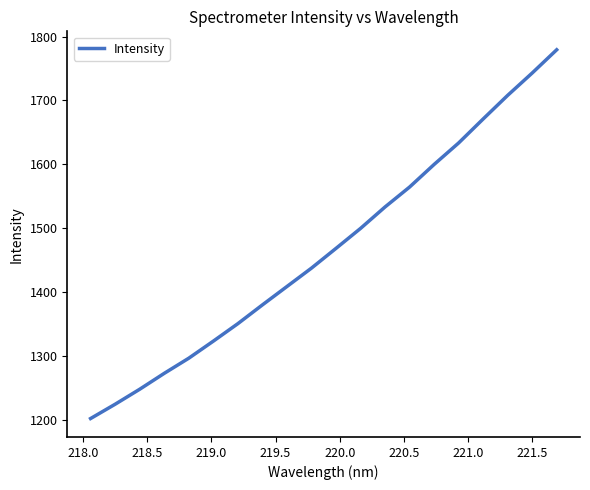

What is the maximum value shown in the chart?

1779.2